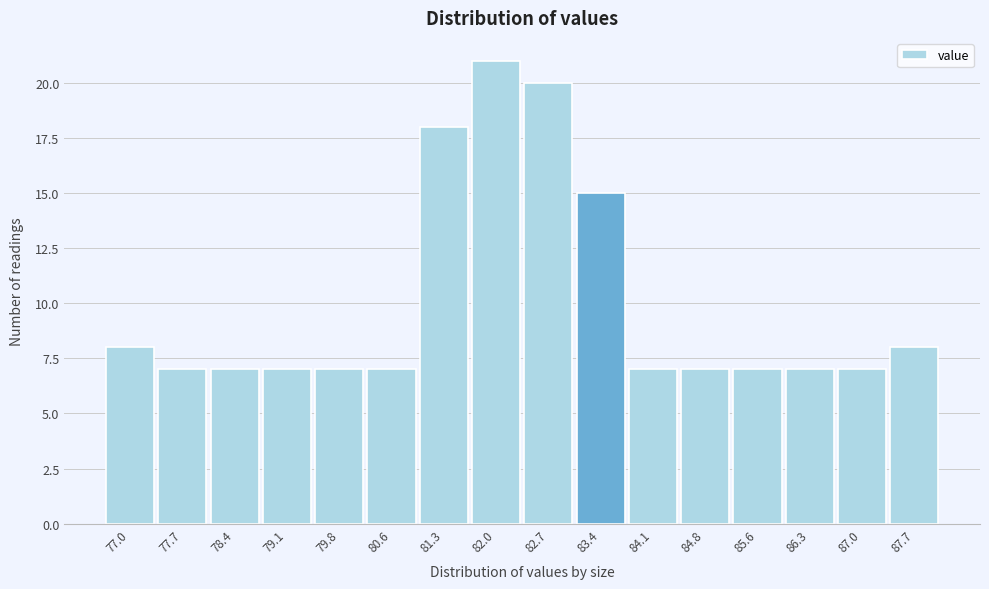

Reading left to right, extract all data points from this chart.

8	7	7	7	7	7	18	21	20	15	7	7	7	7	7	8